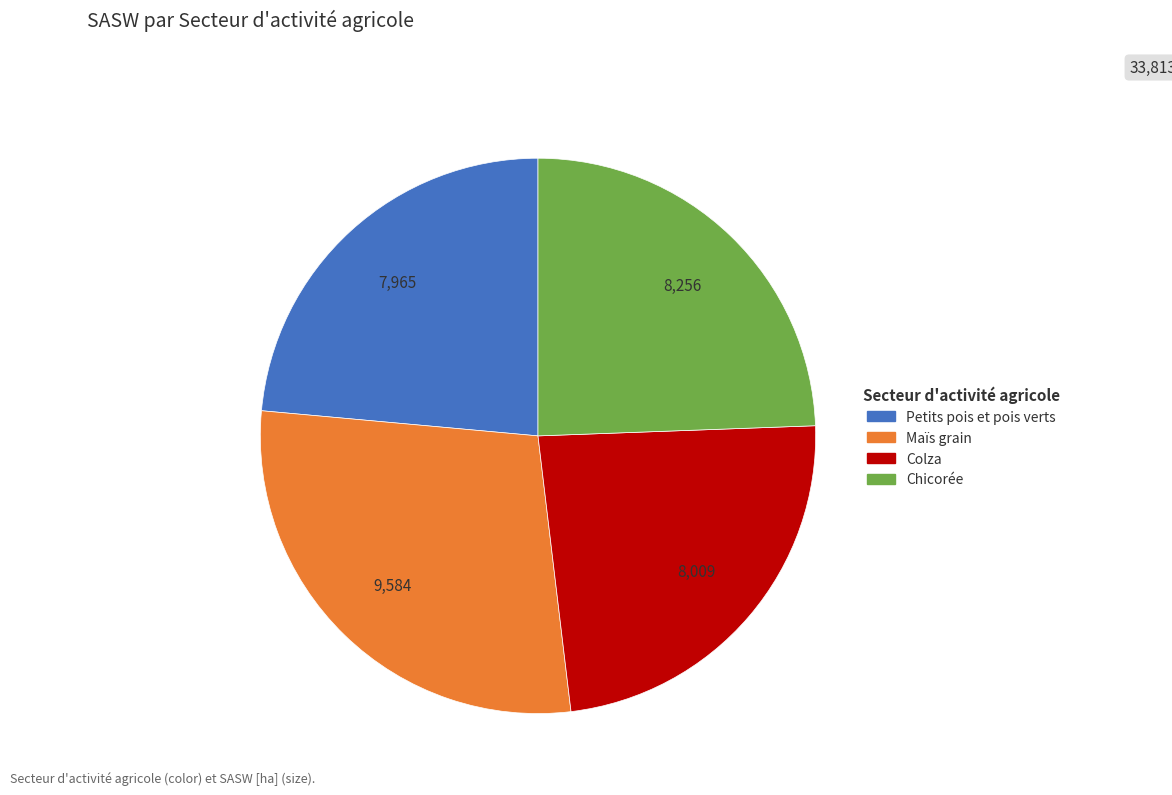

What is the largest slice in the pie chart?

Maïs grain